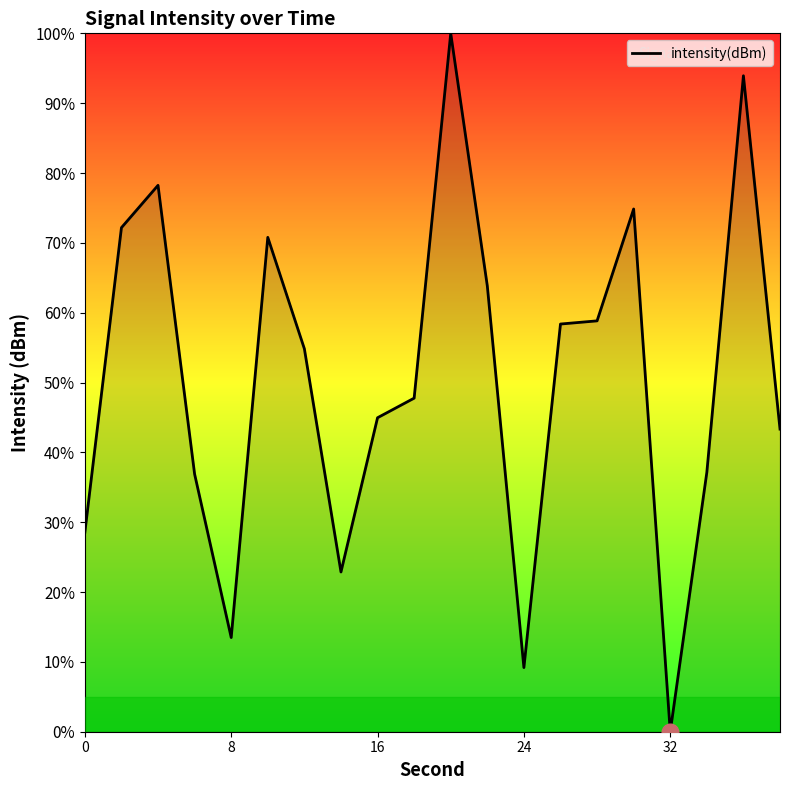

What is the sum of all values?

1010.0